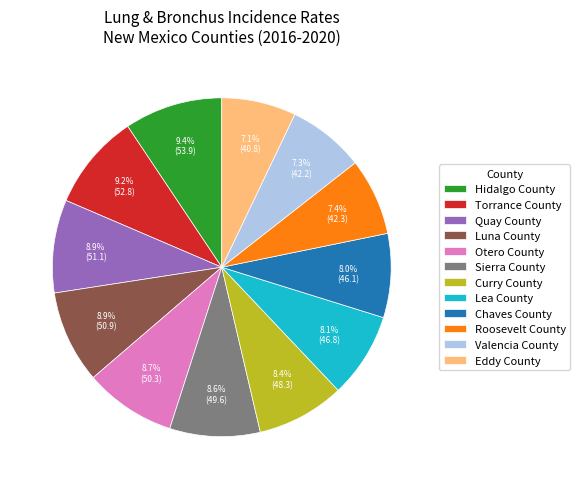

To the nearest percent, what is the average slice percentage?

8%